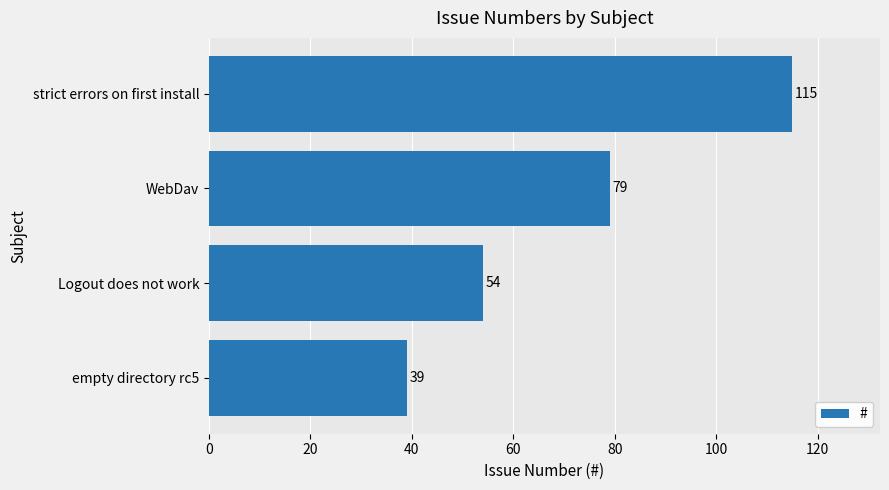

What is the change in value from Logout does not work to WebDav?

+25